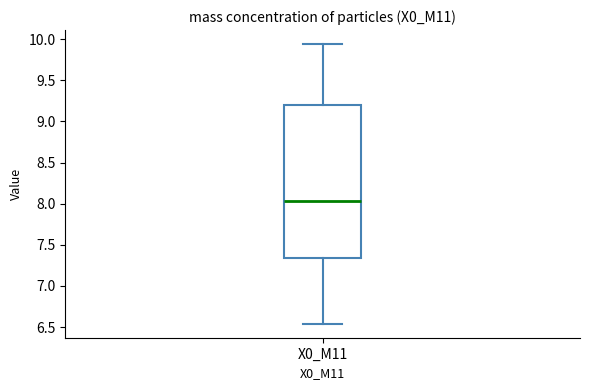

Where does the upper whisker of the box for X0_M11 end on the y-axis? The values are not printed on the chart, so give them approximately, as read against the axis.

9.95